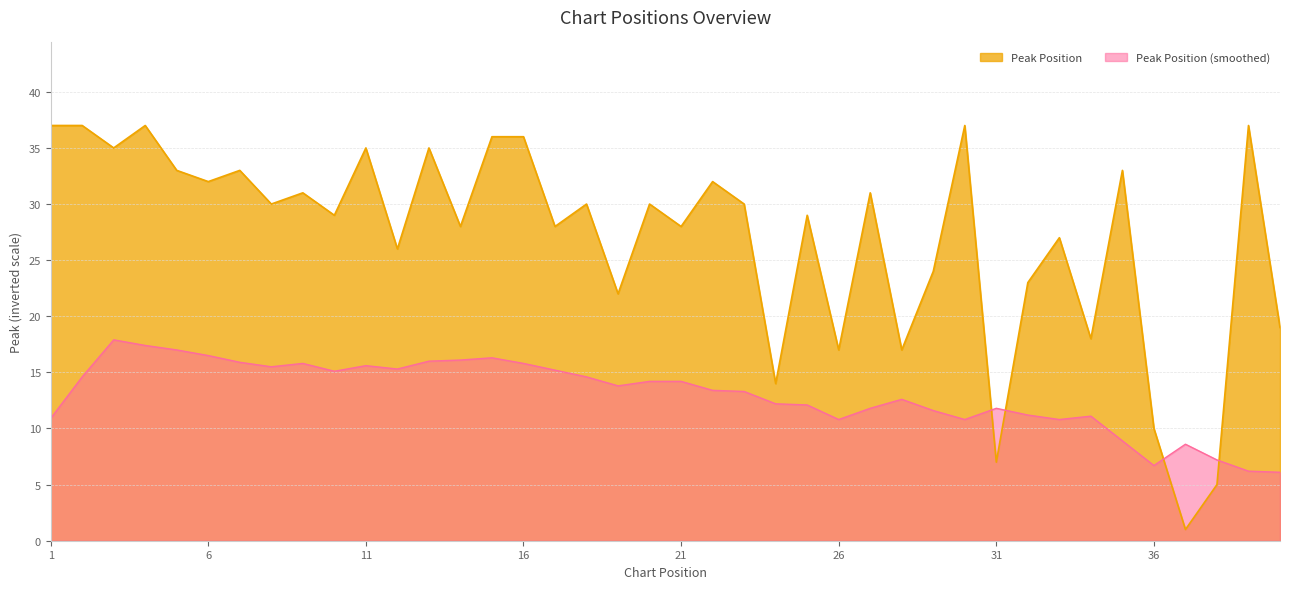

How many interior local valleys (lower than both neighbors) does the data have?

15